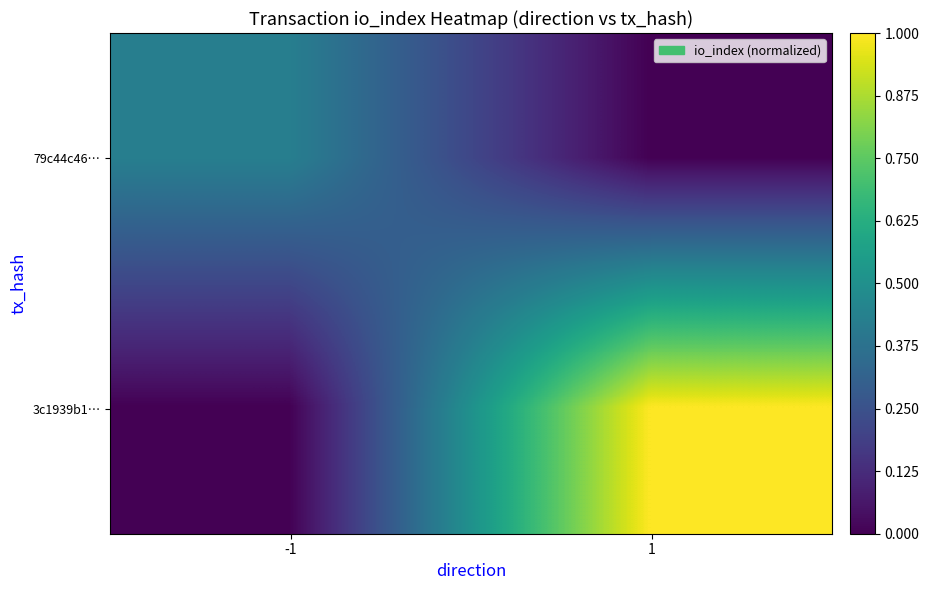

Reading left to right, what are all the values shown in this chart?

79c44c46…: -1=0.4	1=0.0
3c1939b1…: -1=0.0	1=1.0